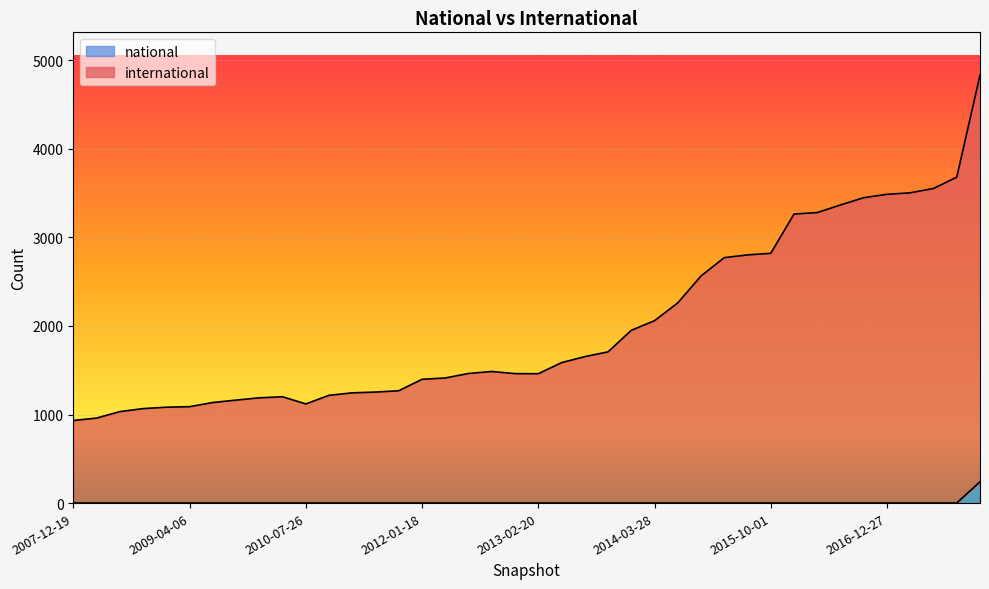

True or false: national and international cross at least once.

False